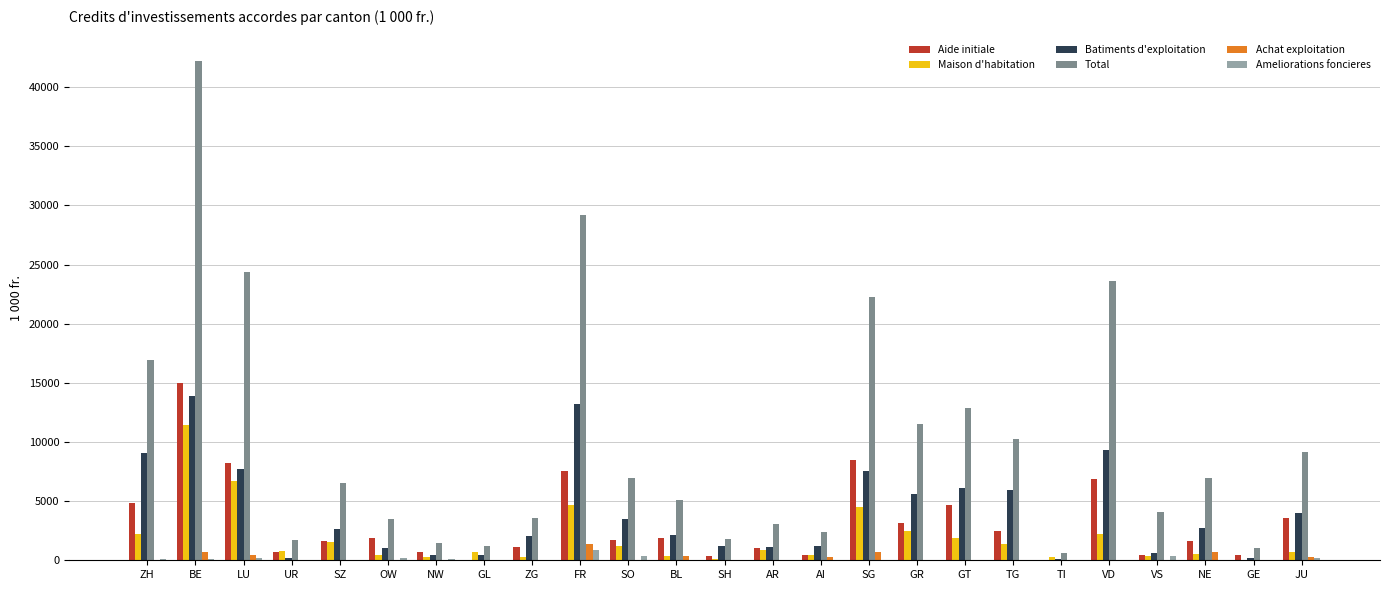

The value of Ameliorations foncieres at FR is 892.0. True or false?

True